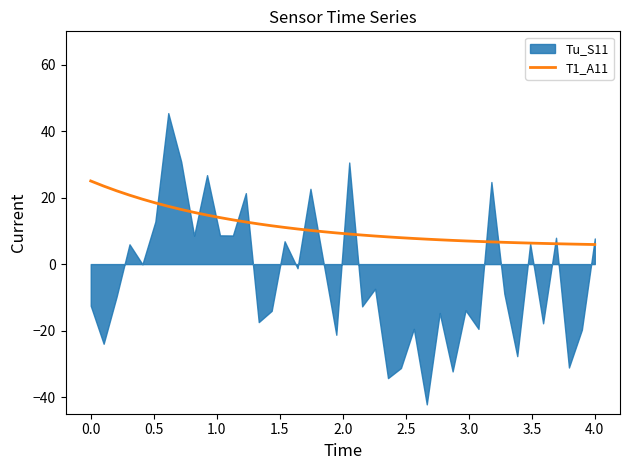

True or false: the data has more than 0 interior local peaks.

False